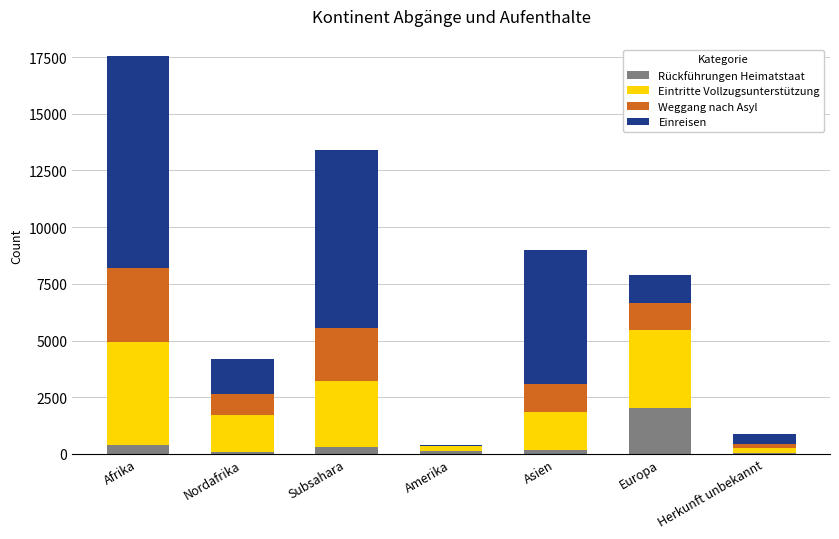

At which label does Rückführungen Heimatstaat reach its peak?

Europa